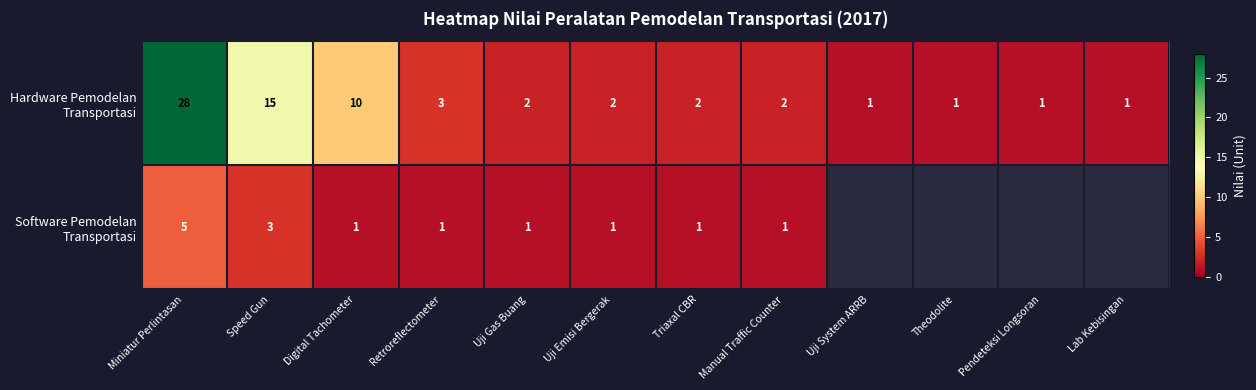

What is the spread (max minus min) of values at Speed Gun?

12